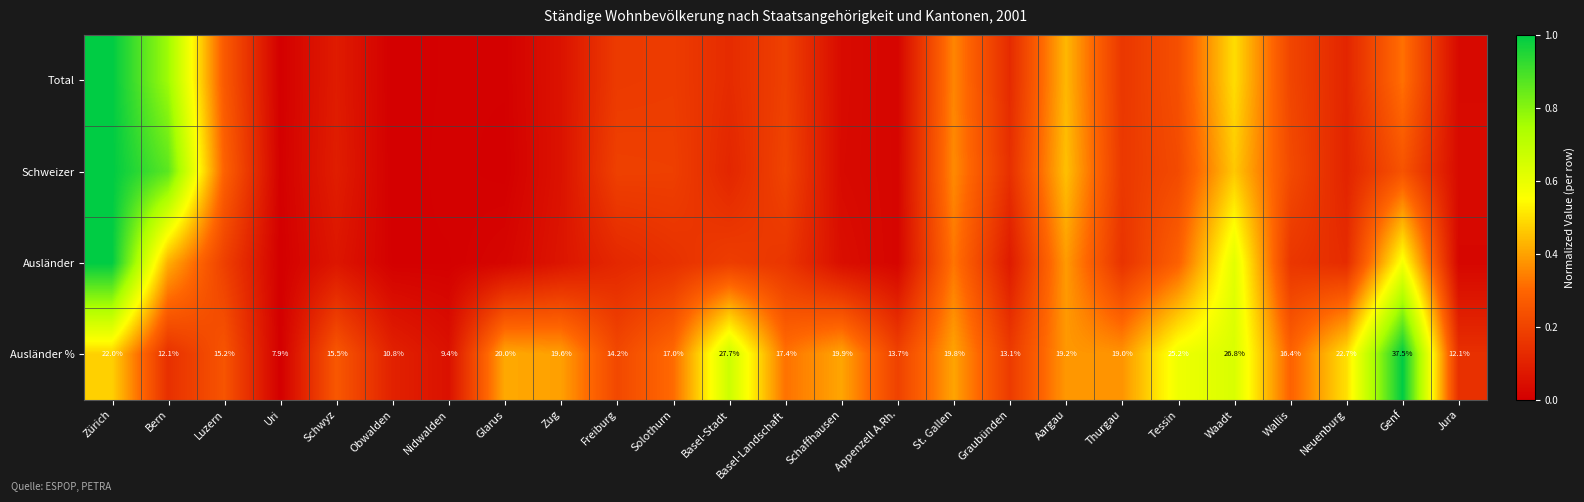

Where does the Ausländer % series first go above 17?

Zürich